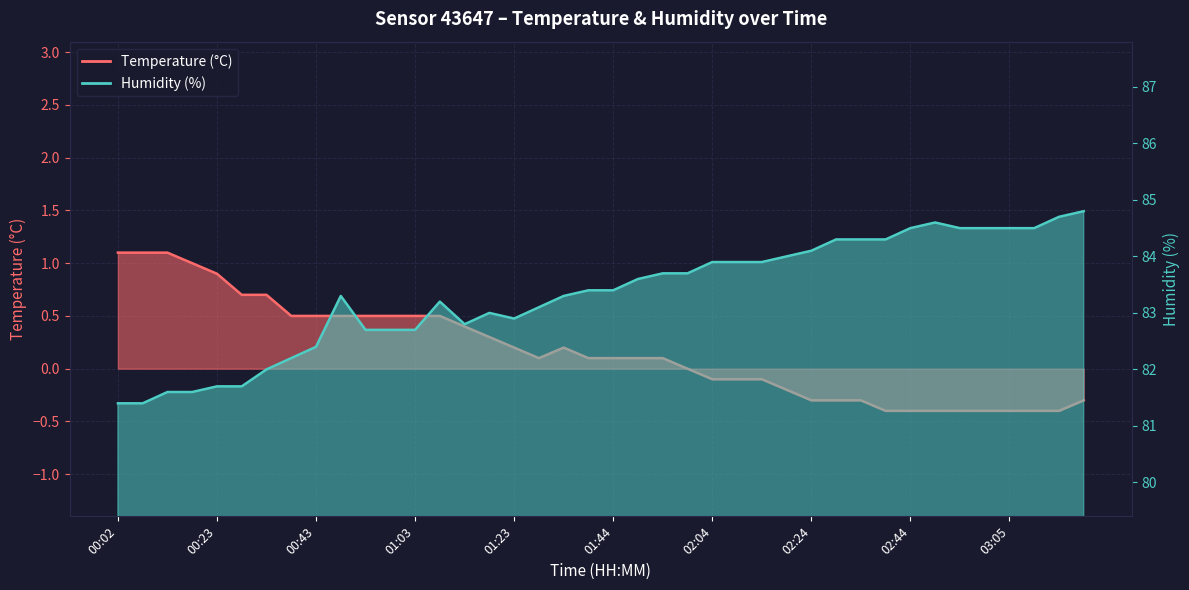

What is the difference between the Humidity (%) values at 00:13 and 03:15?

3.1